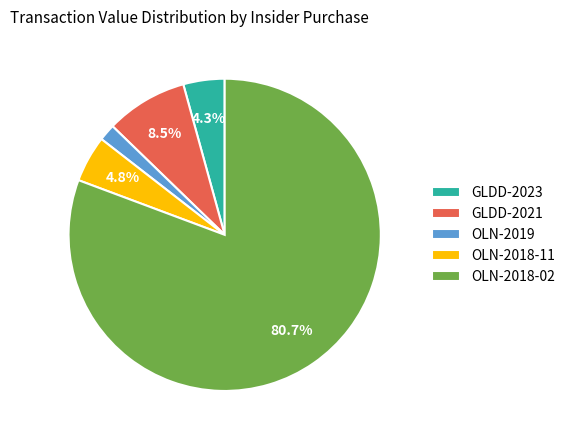

To the nearest percent, what percentage of the pie is OLN-2018-02?

81%